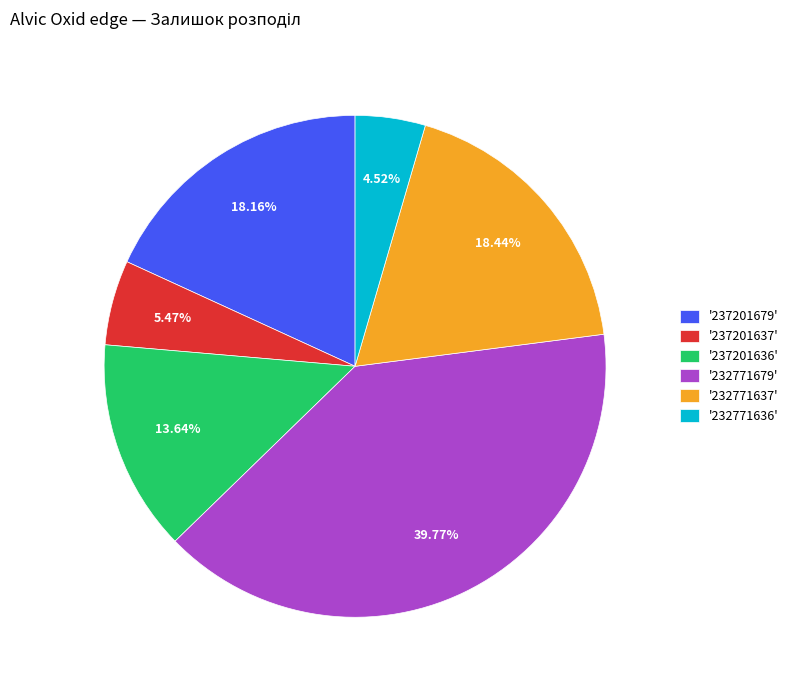

Count the number of slices in the pie.

6